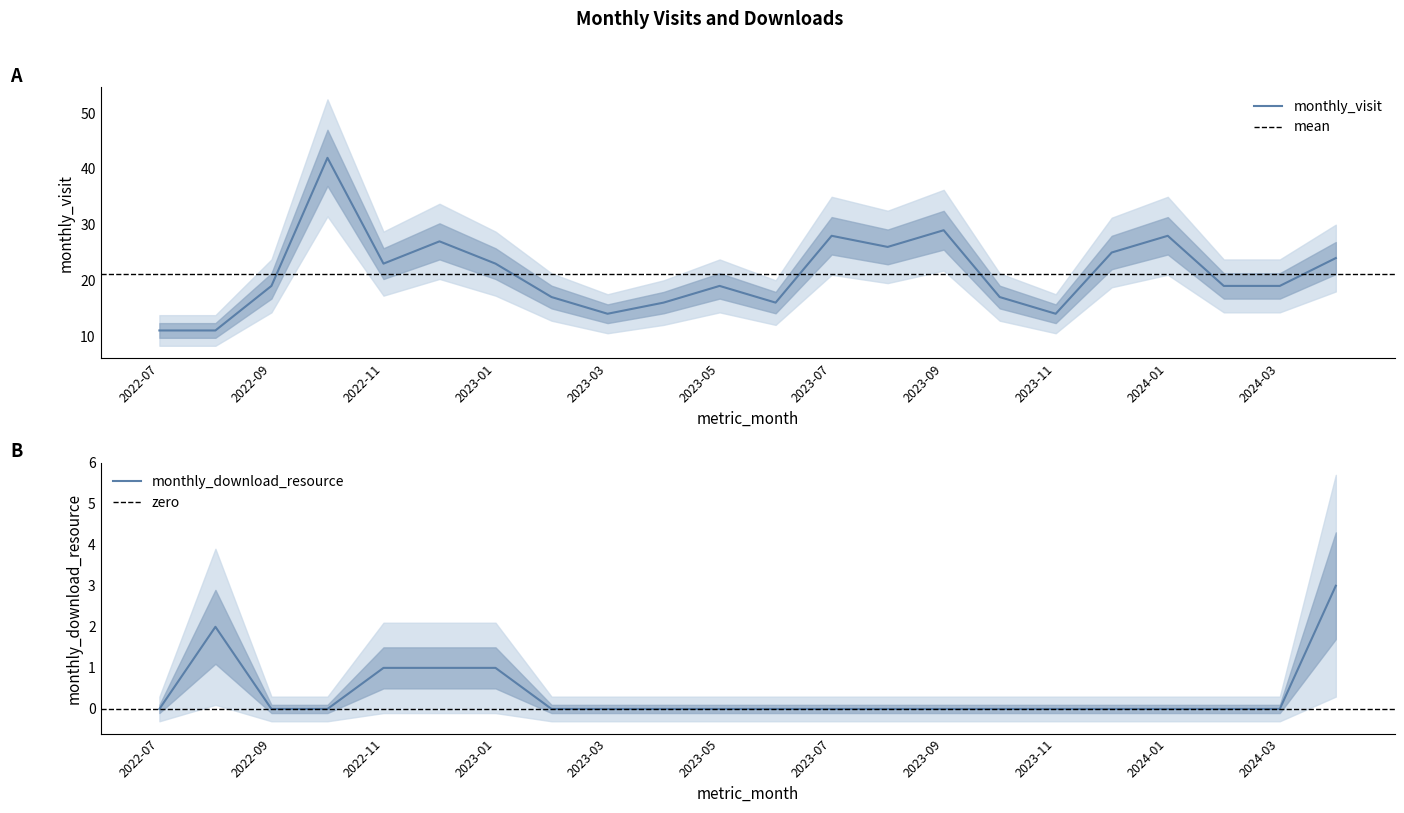

Which series changed the most between 2022-09 and 2023-09?

monthly_visit